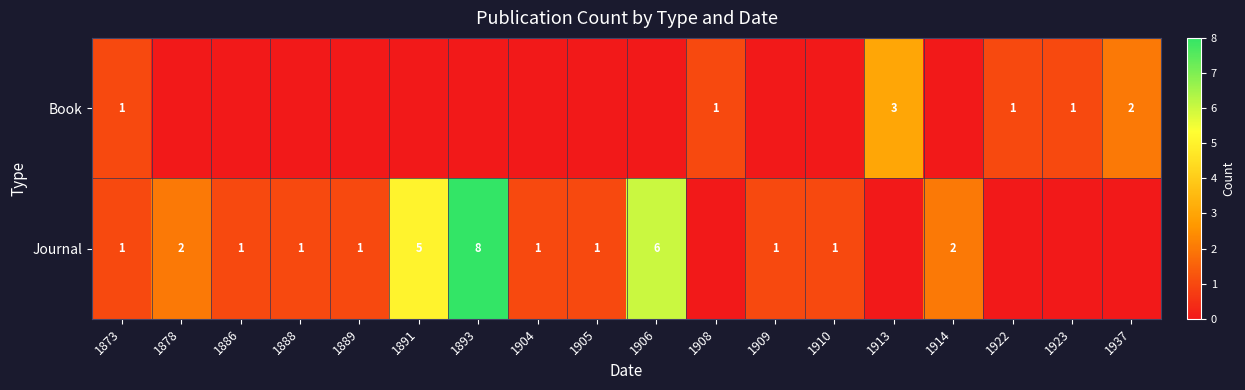

True or false: Journal has a value of 0 at 1909.

False